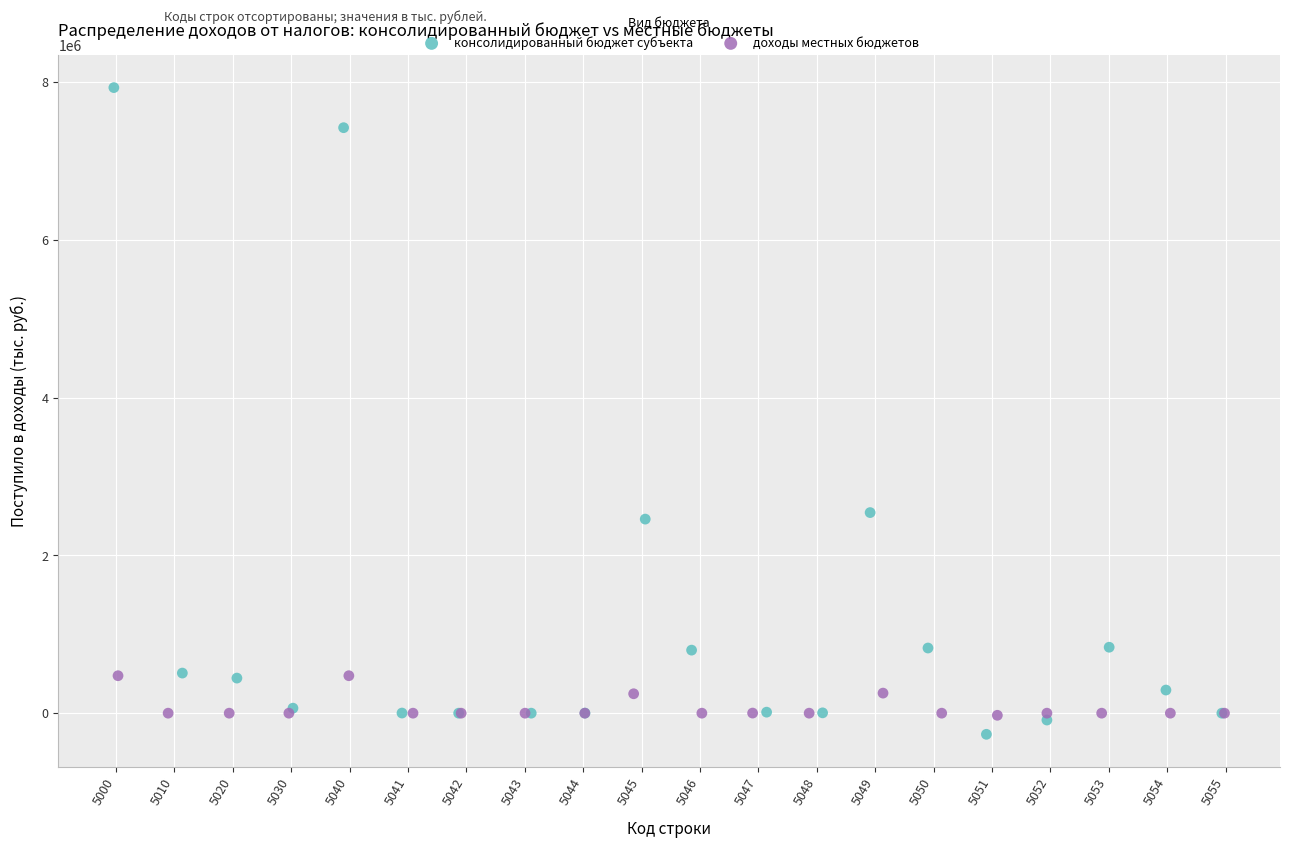

Which series has the largest Y range (max minus min)?

консолидированный бюджет субъекта